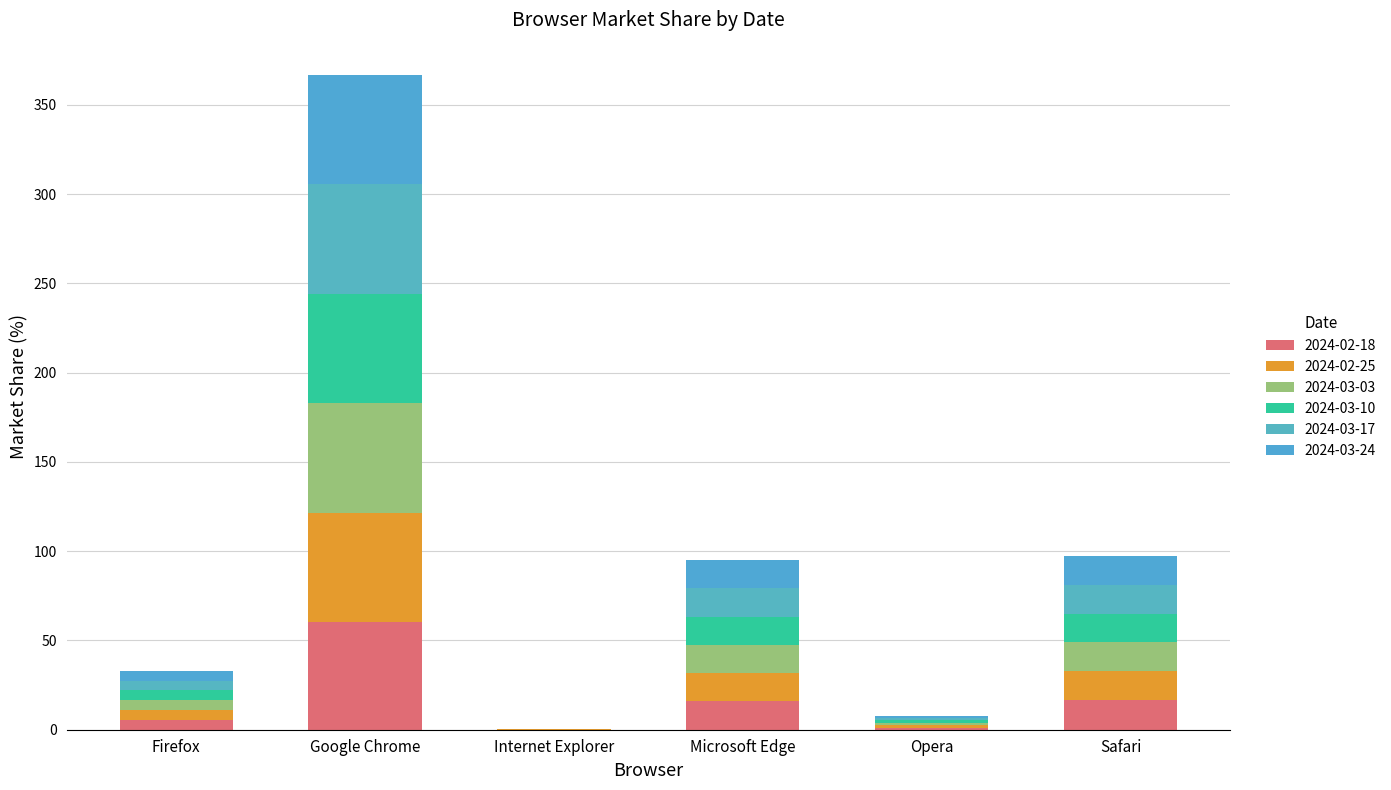

What position from the right is Internet Explorer?

4